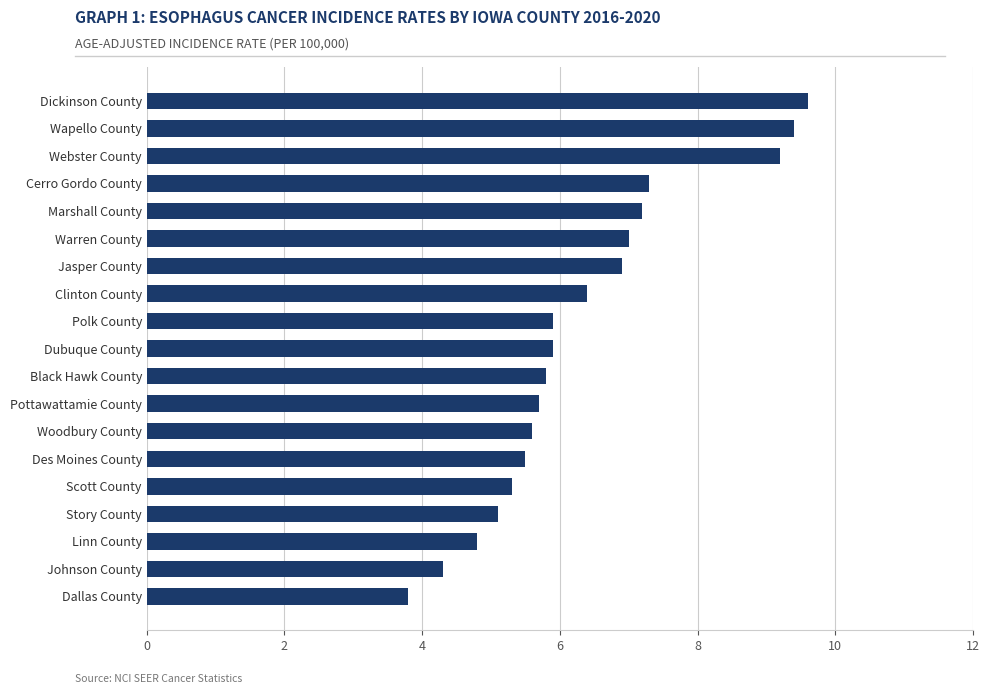

Which has a higher value, Clinton County or Scott County?

Clinton County